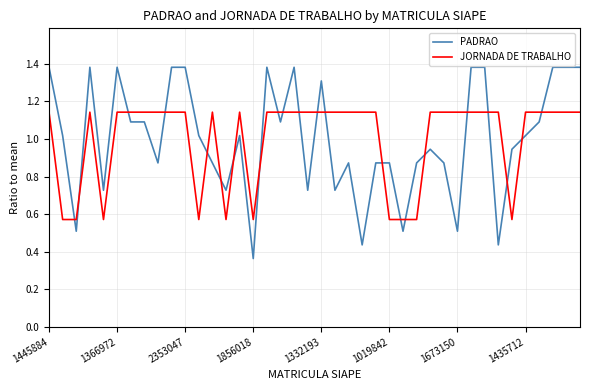

List the series in order of their peak value, lowest first.

JORNADA DE TRABALHO, PADRAO